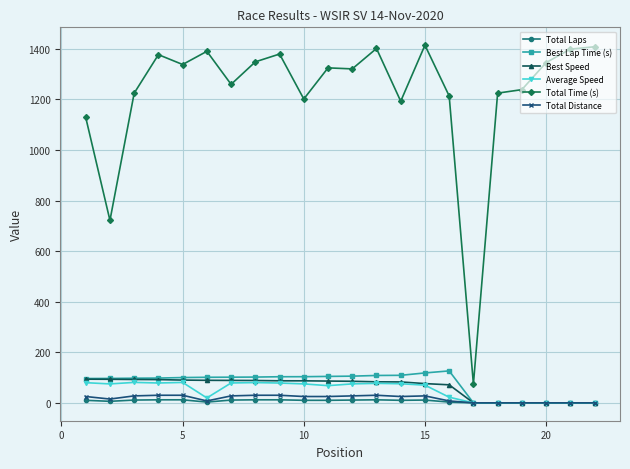

True or false: Average Speed has more than 1 points higher than both neighbors.

True